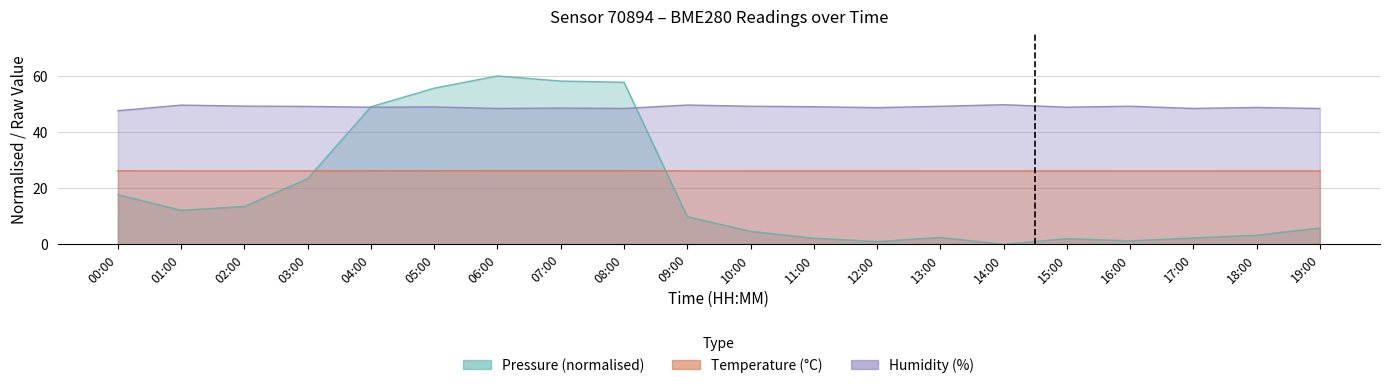

What are all the series names shown in the legend?

pressure, temperature, humidity